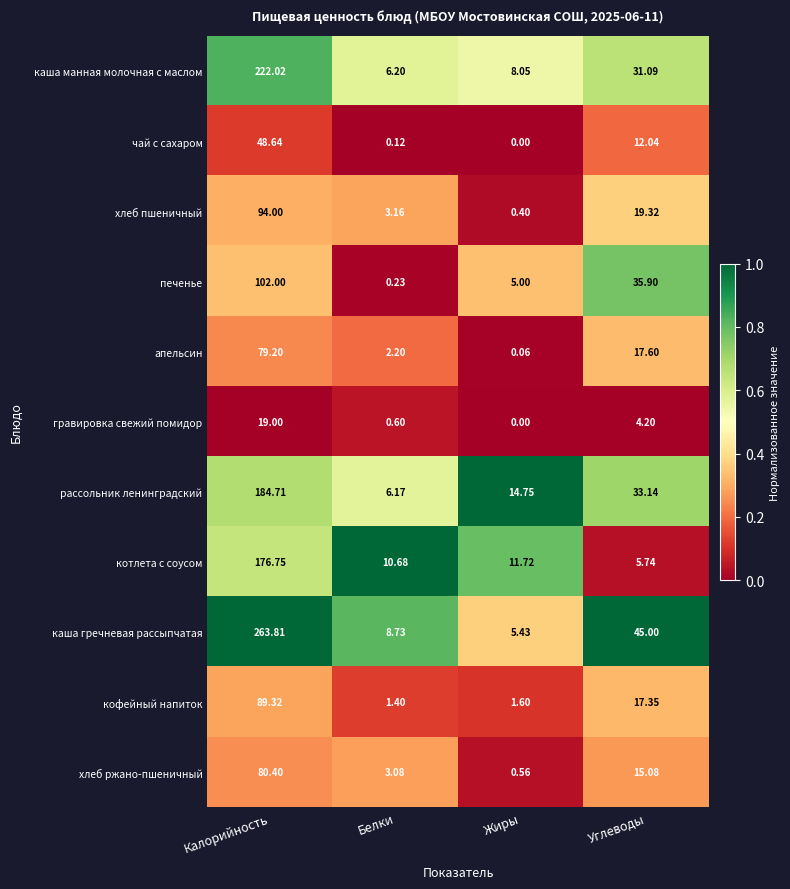

Which category has the highest value in the печенье series?

Калорийность